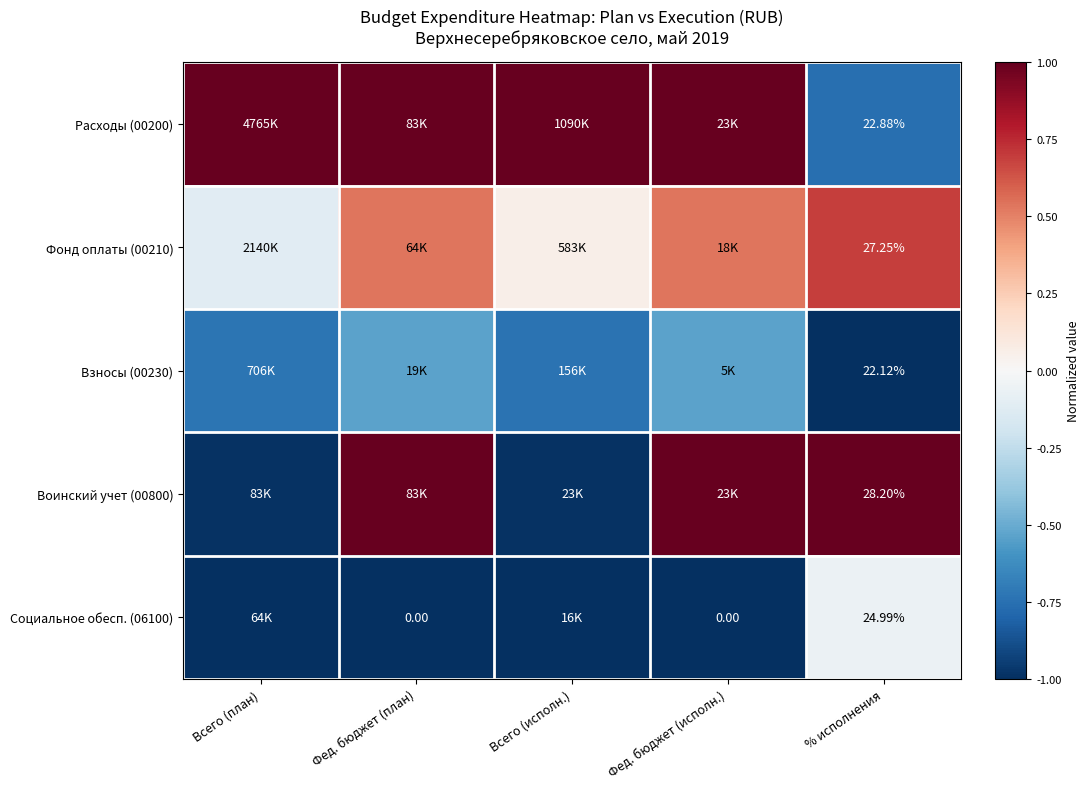

Is it true that Воинский учет (00800) equals 0.4 at Фед. бюджет (план)?

False